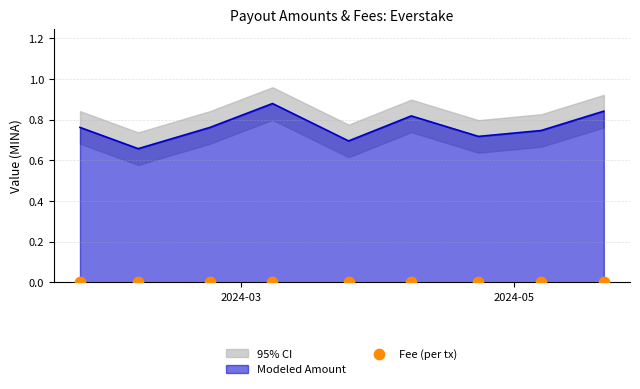

Is the value of Amount at 2024-05-07 greater than the value of Fee at 2024-04-23?

Yes